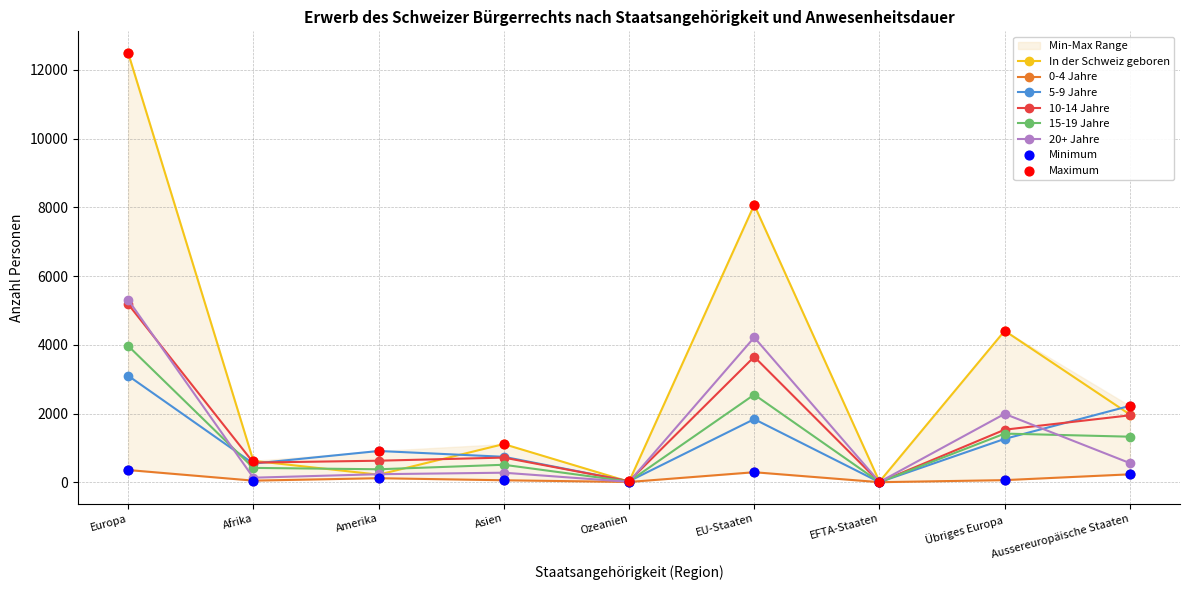

What are all the series names shown in the legend?

In der Schweiz geboren, 0-4 Jahre, 5-9 Jahre, 10-14 Jahre, 15-19 Jahre, 20+ Jahre